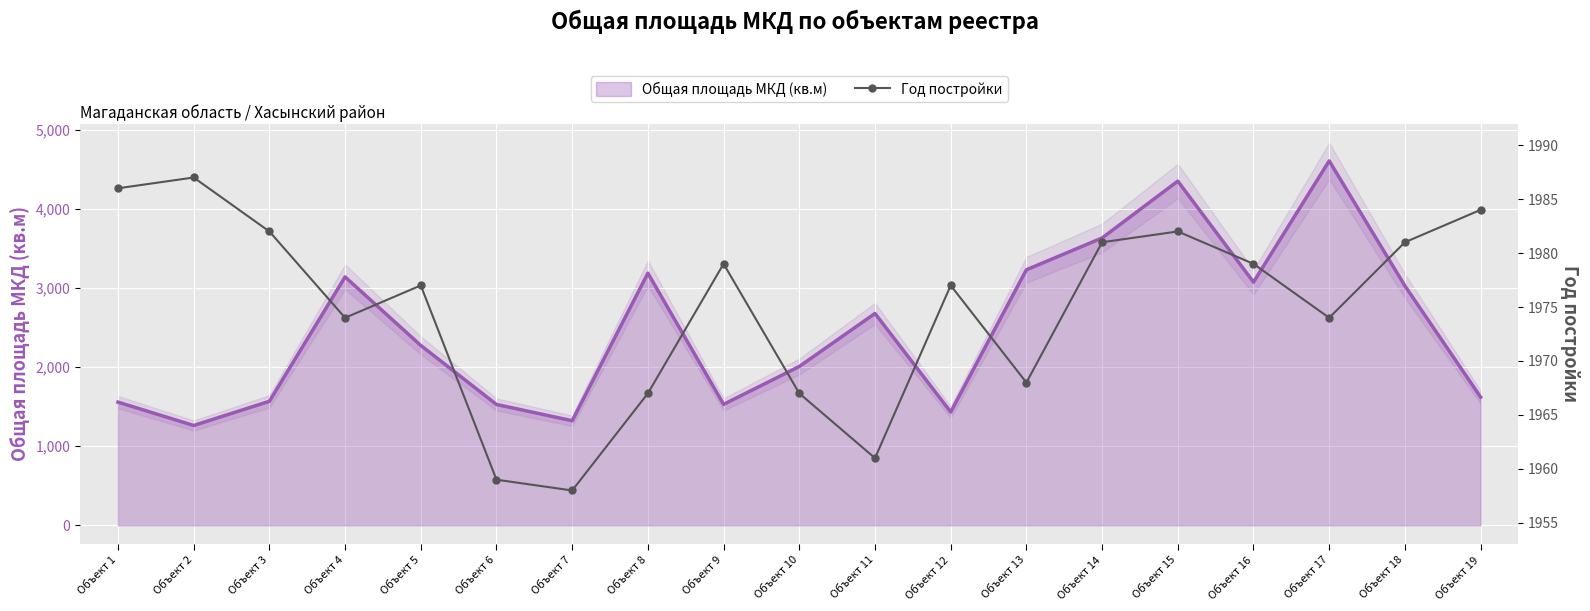

Which series ends up on top after the final intersection of Общая площадь МКД (кв.м) and Год постройки?

Год постройки